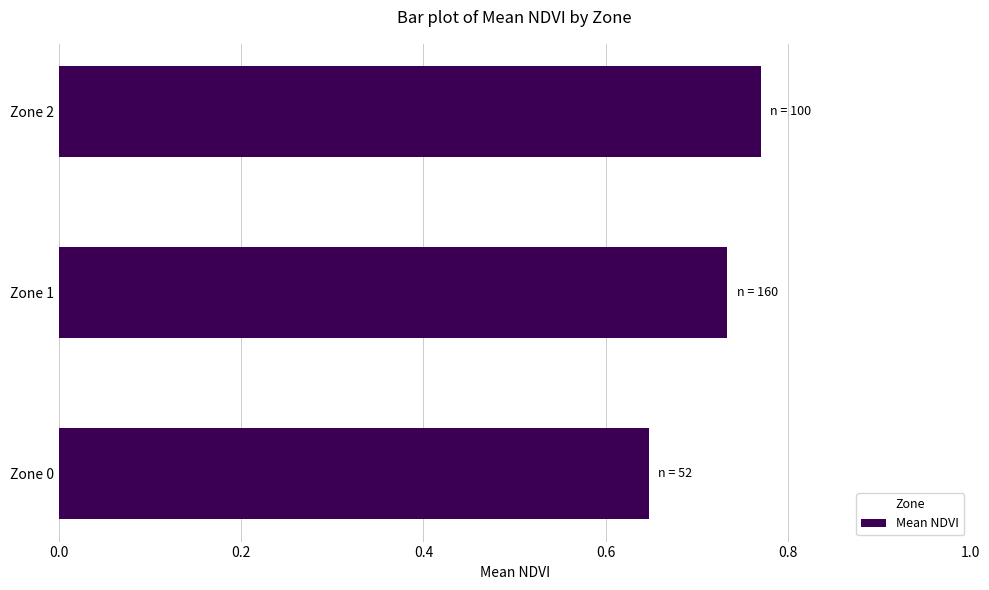

Count the values in the range 0 to 1.

3